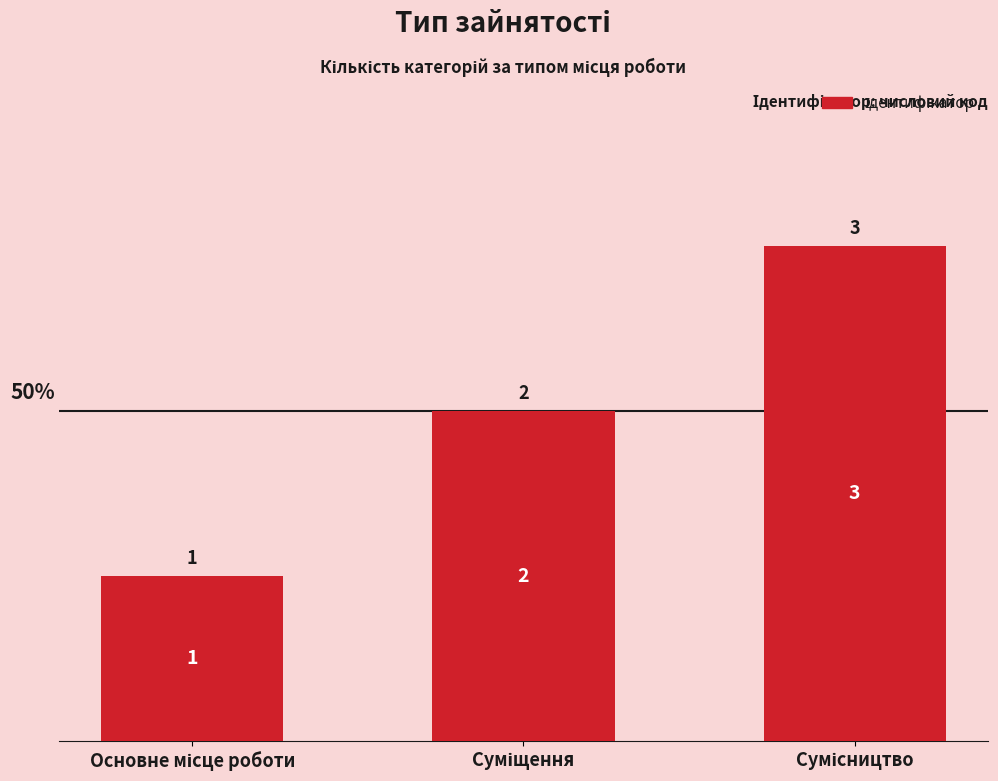

What is the sum of all values?

6